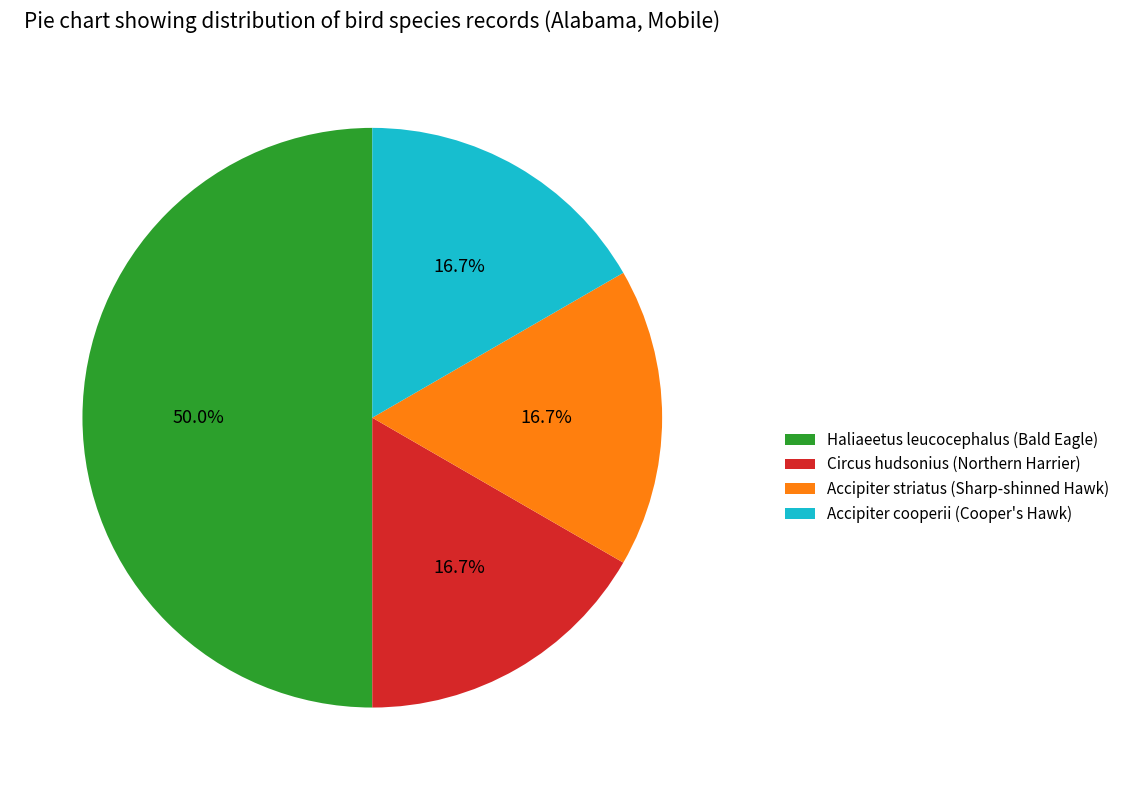

Which slice is the largest?

Haliaeetus leucocephalus (Bald Eagle)